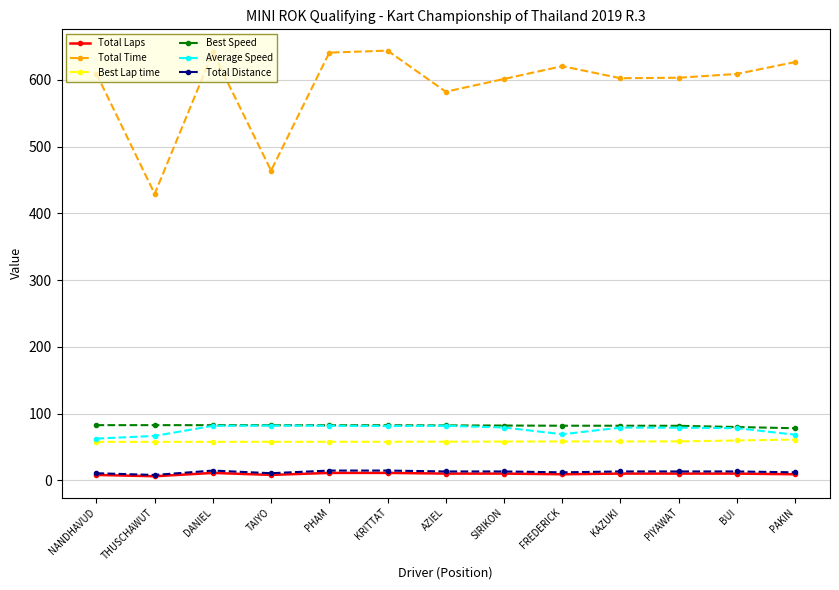

True or false: Total Time has more than 1 interior local peaks.

True